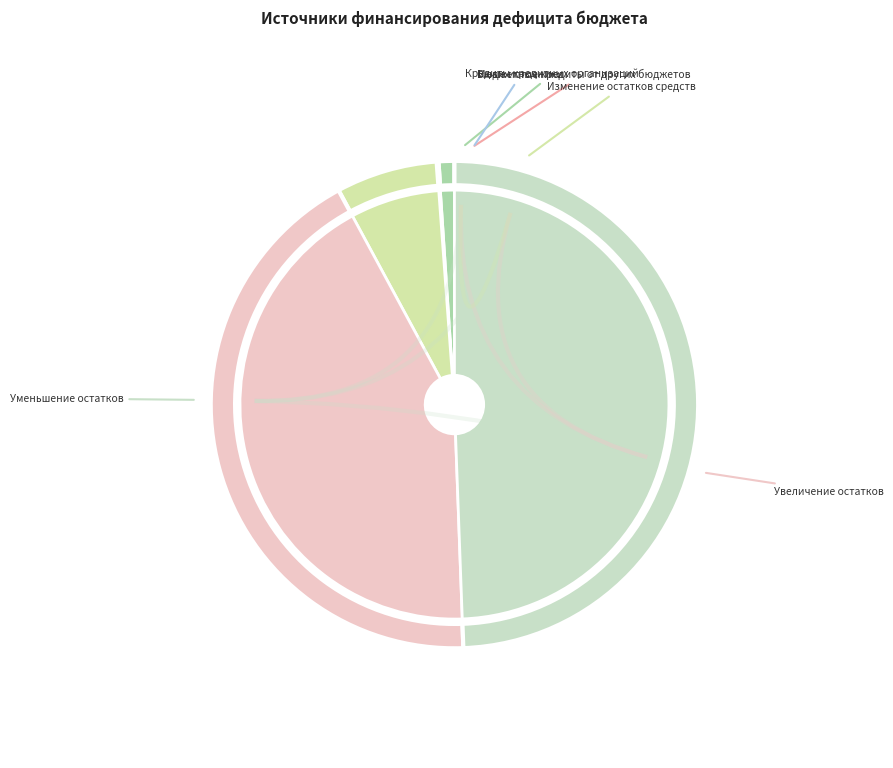

What portion of the pie excludes Кредиты кредитных организаций?

99.0%